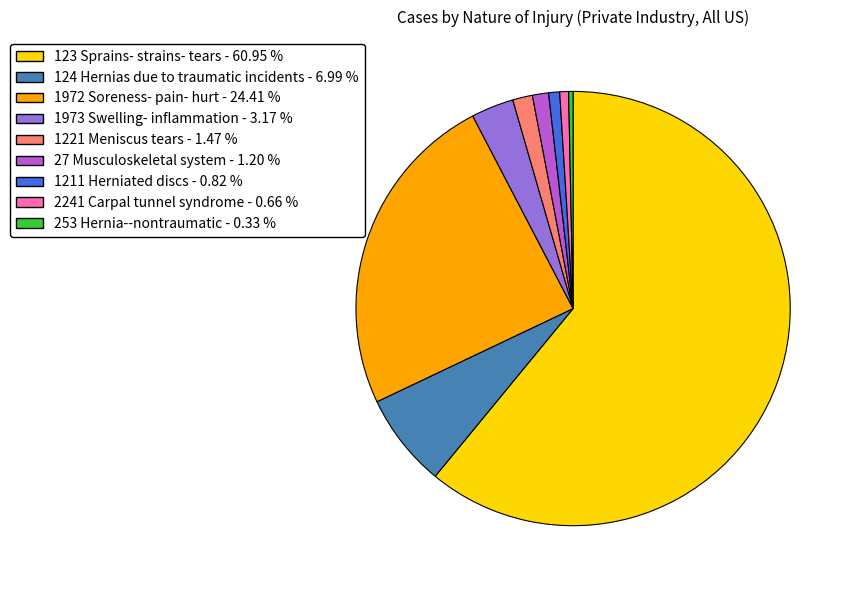

Which has a higher value, 1972 Soreness- pain- hurt - 24.41 % or 124 Hernias due to traumatic incidents - 6.99 %?

1972 Soreness- pain- hurt - 24.41 %